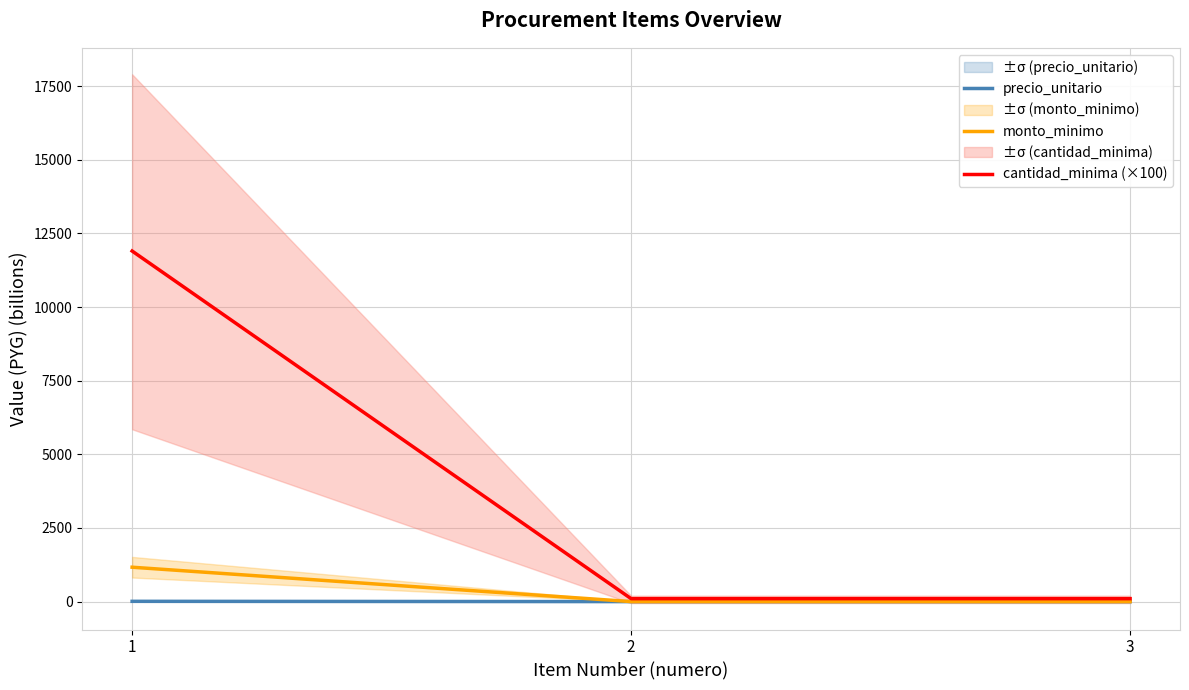

Count the number of categories in the chart.

3